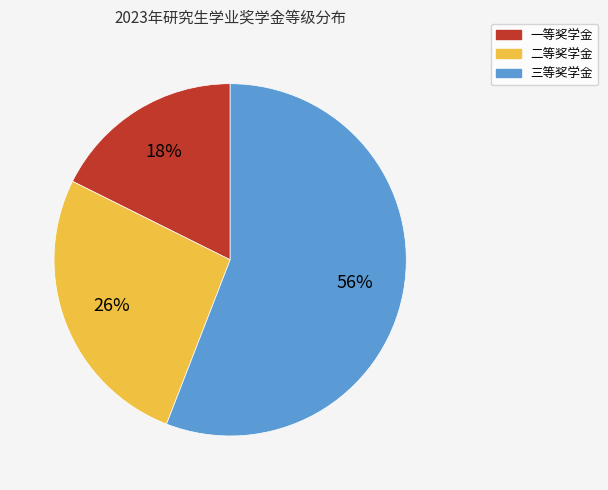

Does any single category account for the majority?

Yes